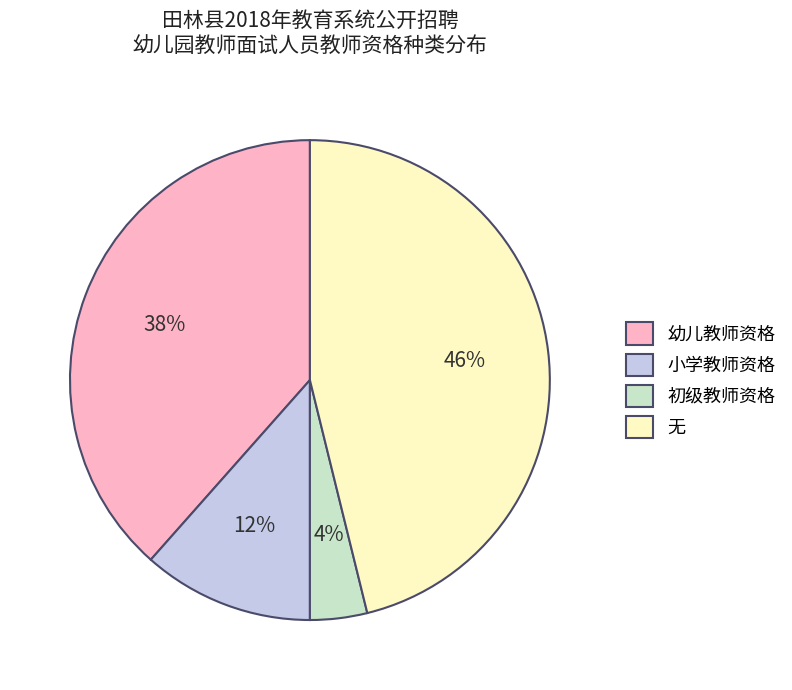

Which slice is the smallest?

初级教师资格